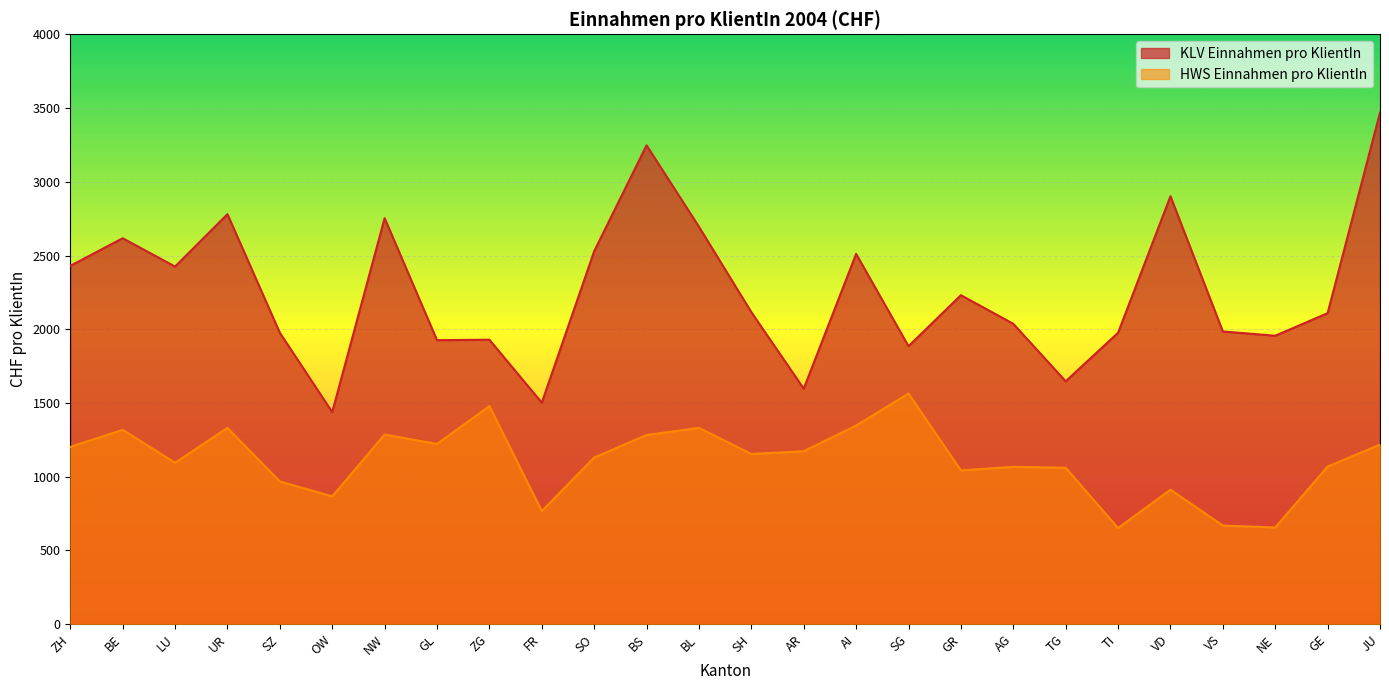

Which series has the largest range (max minus min)?

KLV Einnahmen pro KlientIn